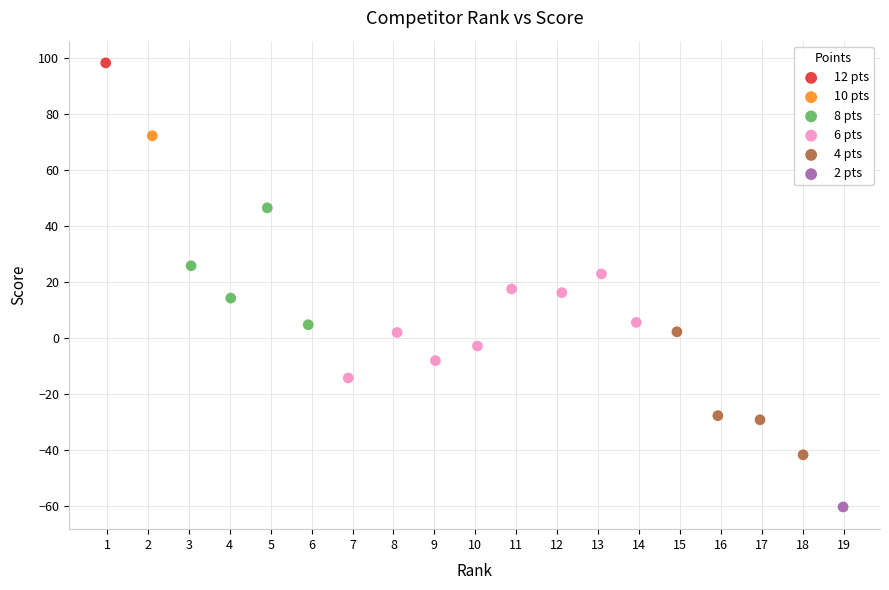

What are all the series names shown in the legend?

12 pts, 10 pts, 8 pts, 6 pts, 4 pts, 2 pts